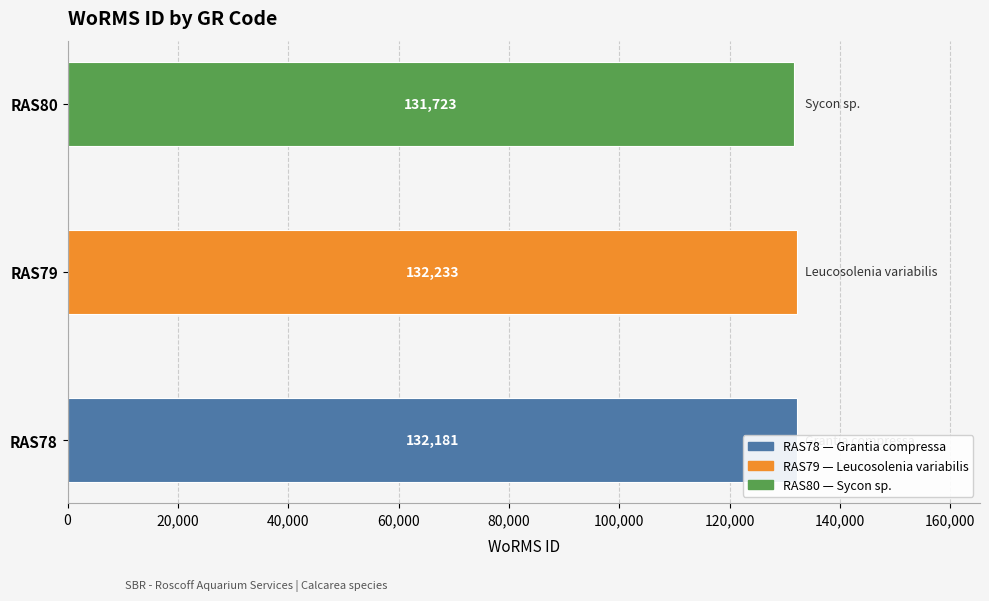

Count the values in the range 131723 to 132233.

3